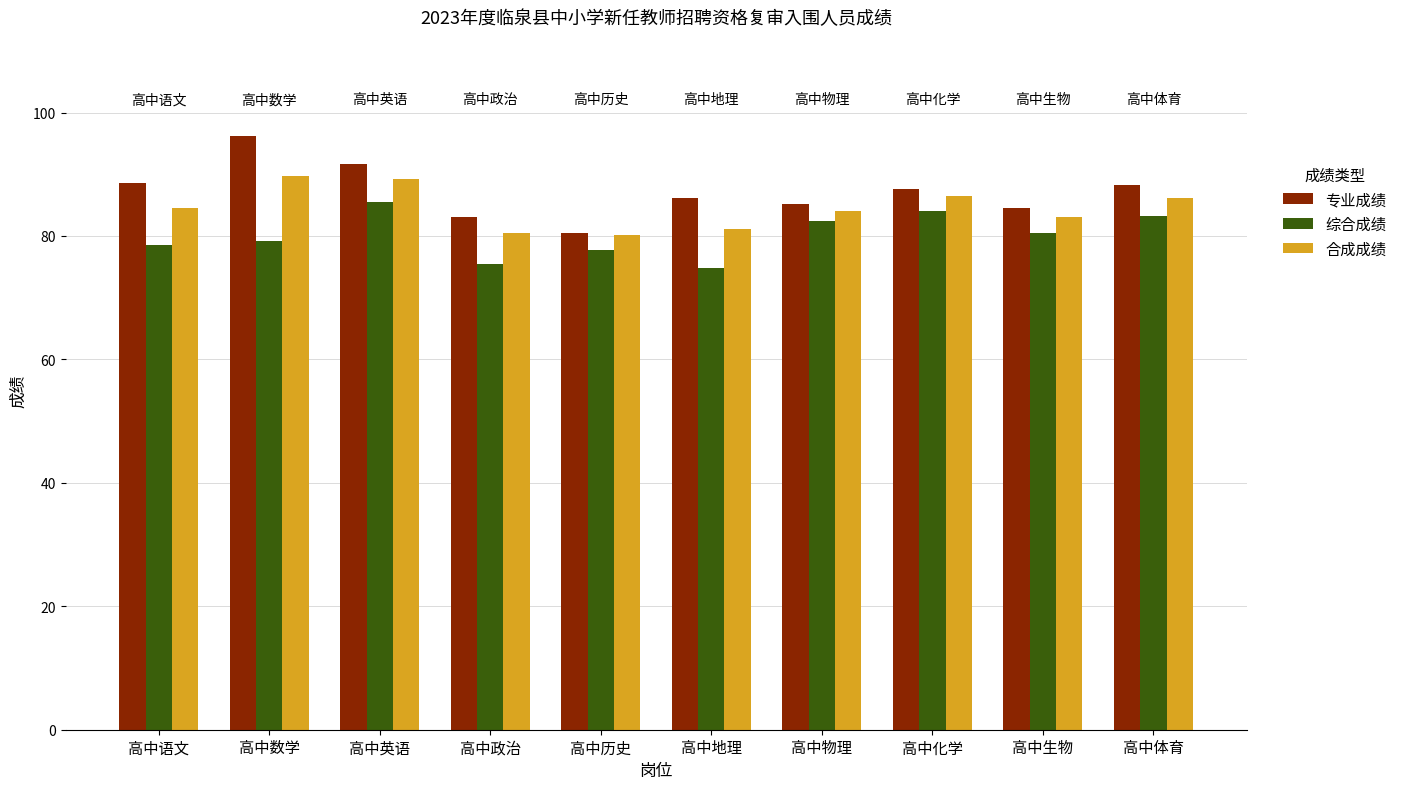

What is the maximum value for 合成成绩?

89.7